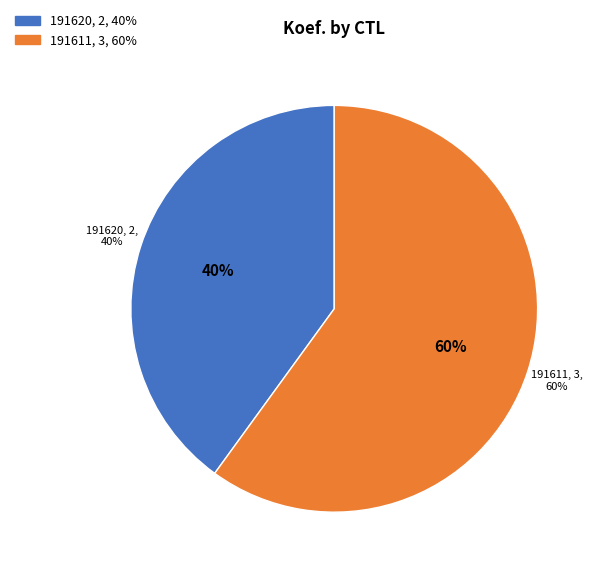

To the nearest percent, what is the combined percentage of 191611 and 191620?

100%